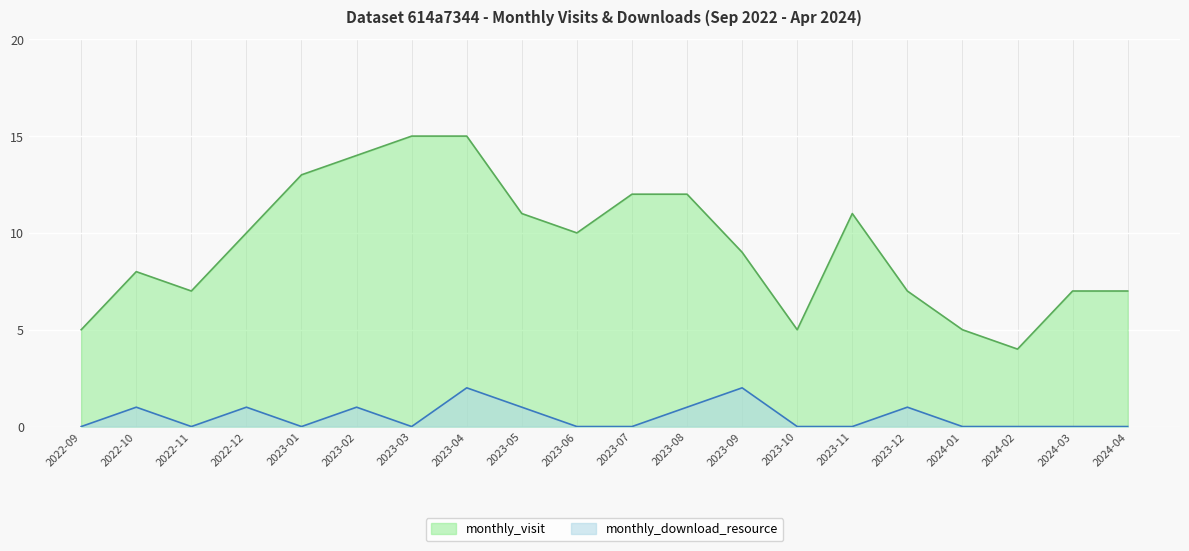

At which category does the chart reach its minimum across all series?

2022-09